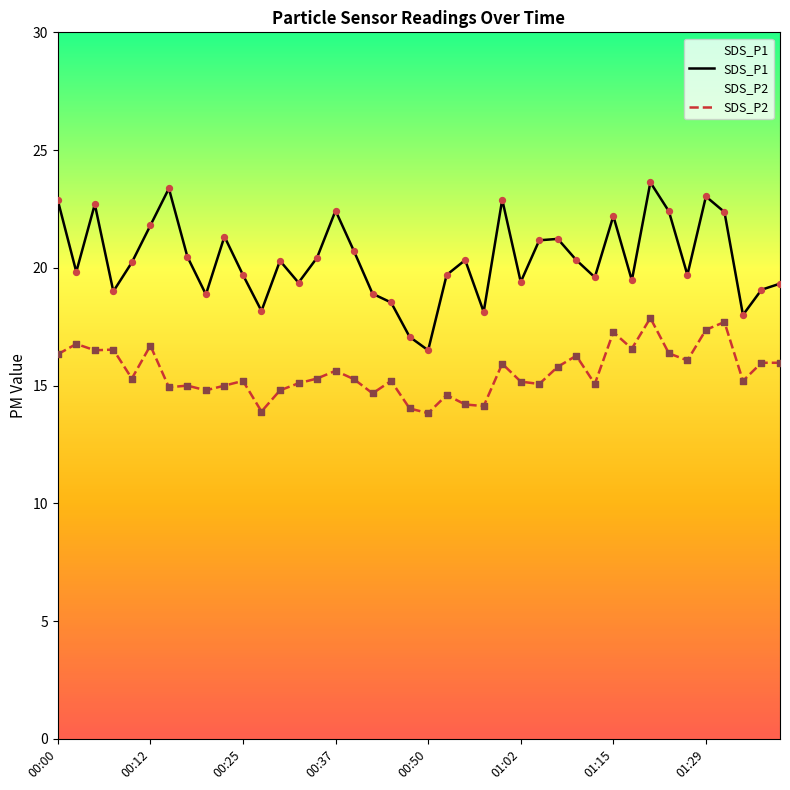

At which category is the sum across all series the highest?

32